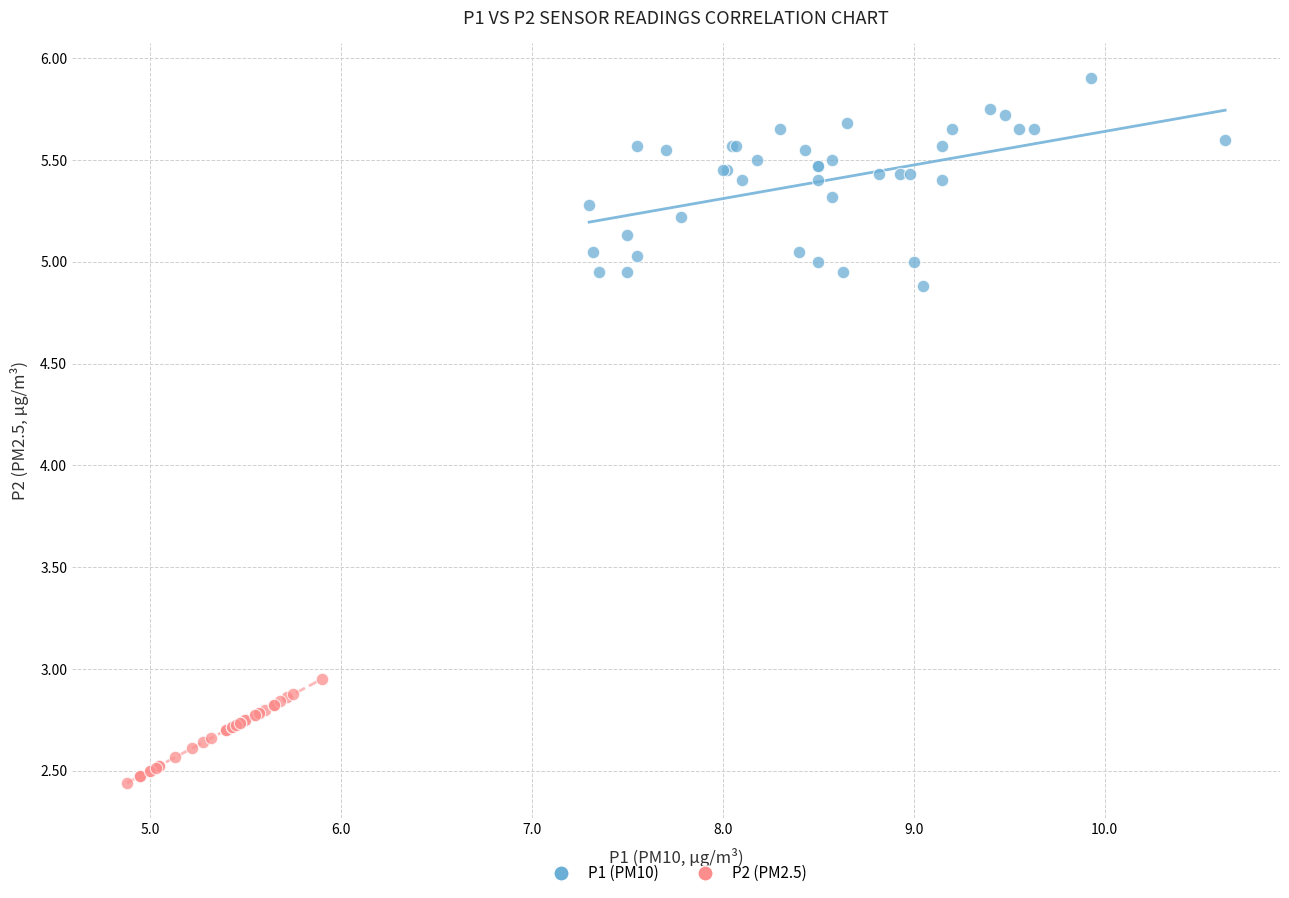

What are all the series names shown in the legend?

P1 (PM10), P2 (PM2.5)